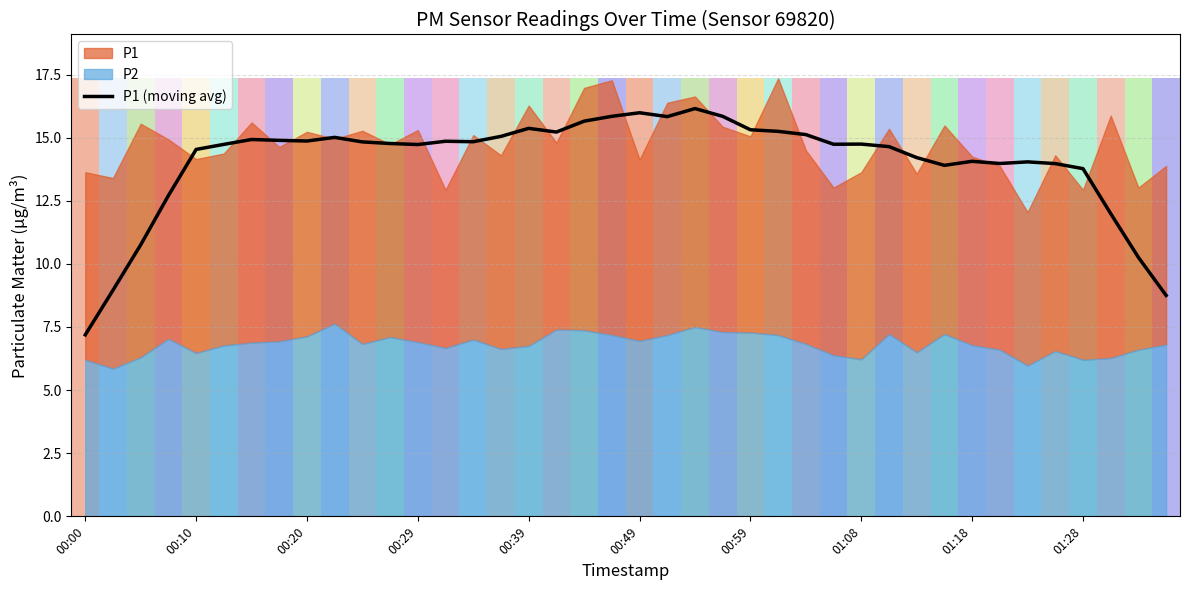

Is it true that P1 (moving avg) equals 7.2 at 00:00?

True